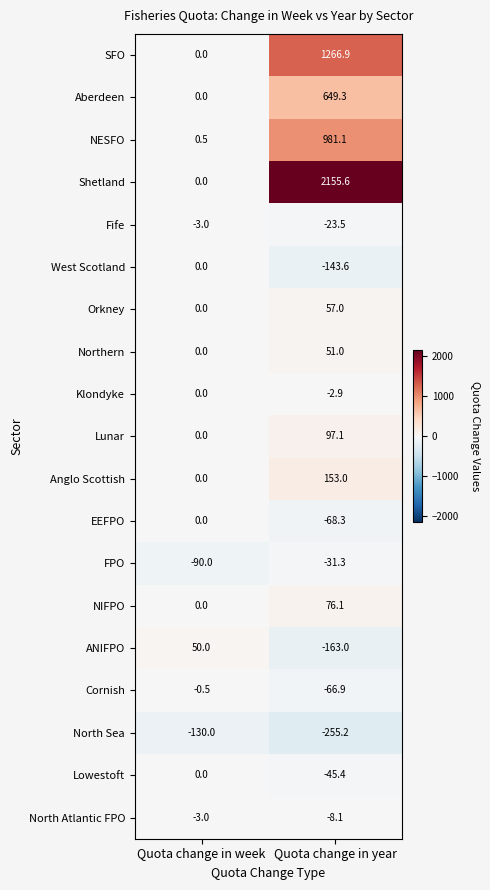

What is the difference between the Lowestoft values at Quota change in year and Quota change in week?

45.4